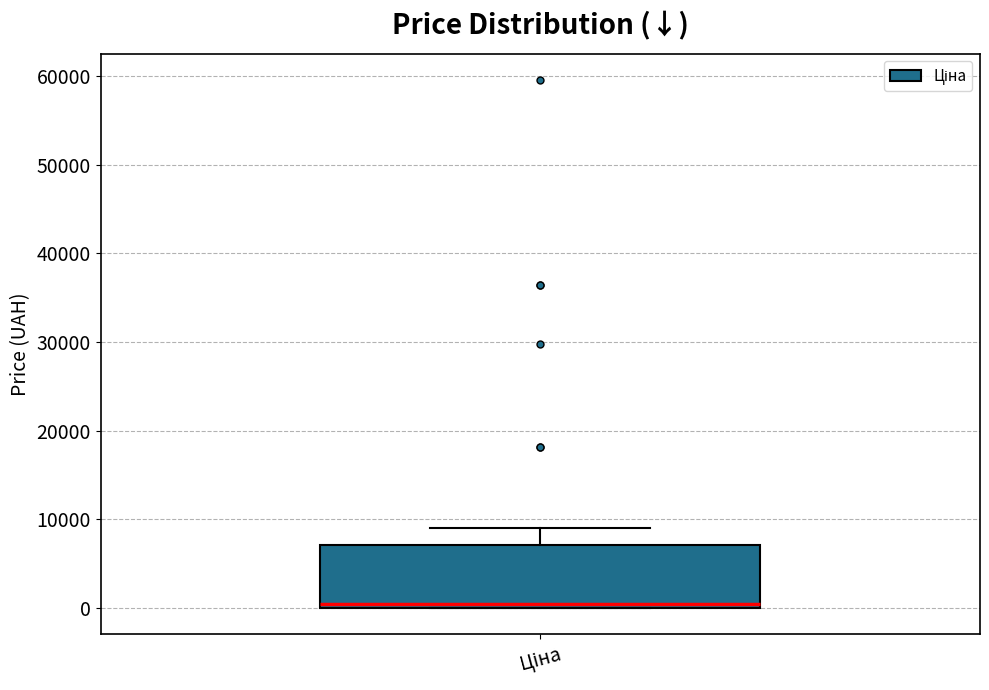

Read this box plot against the y-axis: the position of the median line, the range covered by the box, and the ends of both whiskers. The values are not printed on the chart, so give them approximately, as read against the axis.

median 1000, box 0 to 7000, whiskers 0 to 9000